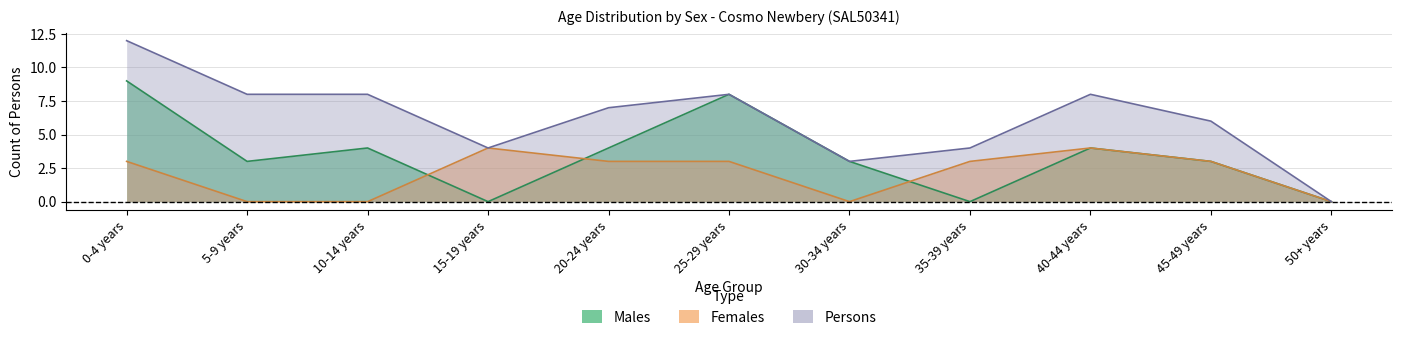

Does the chart have visible grid lines?

Yes